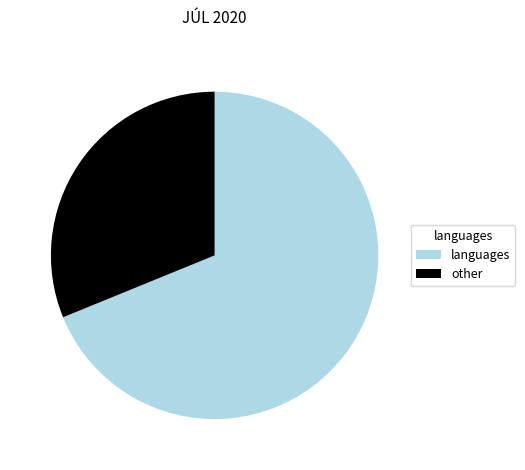

Is there a majority slice in this chart?

Yes